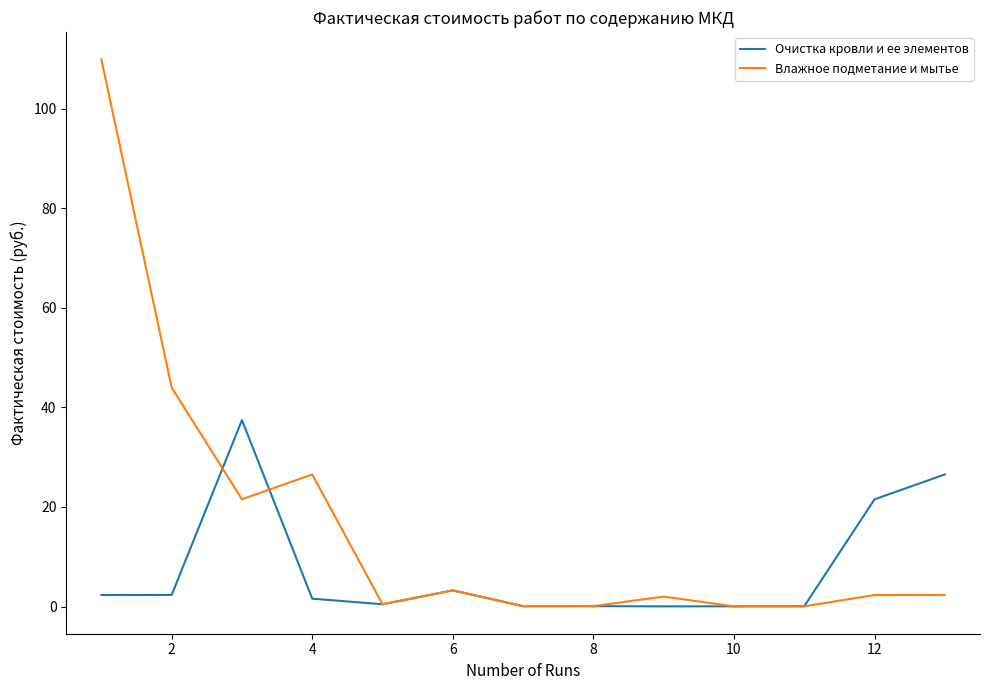

What is the highest value of the Влажное подметание и мытье series?

109.9